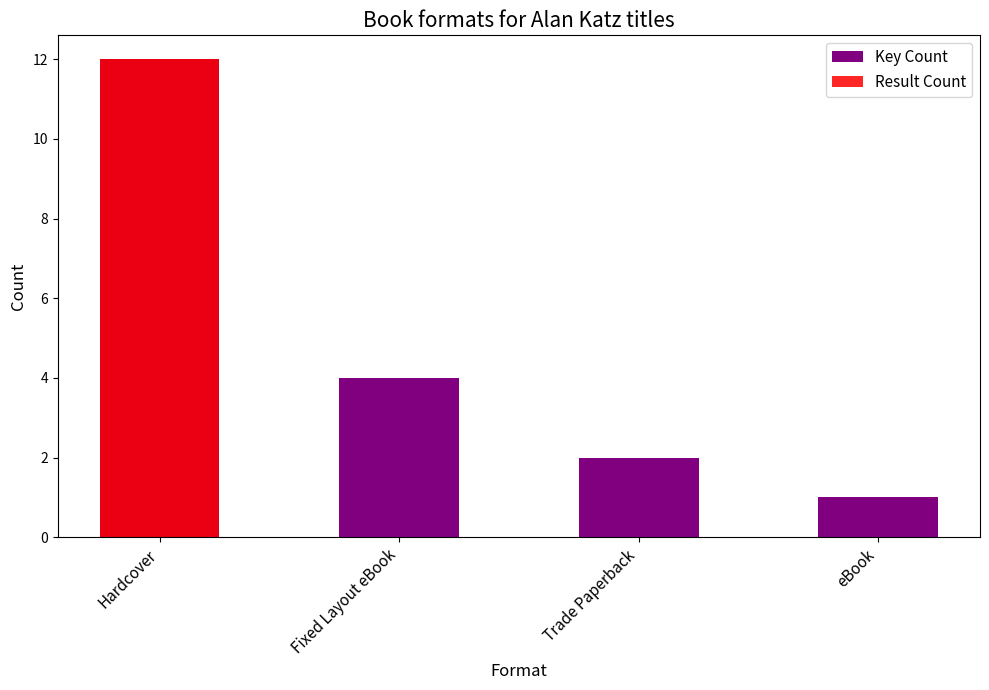

Which series has the largest range (max minus min)?

Result Count